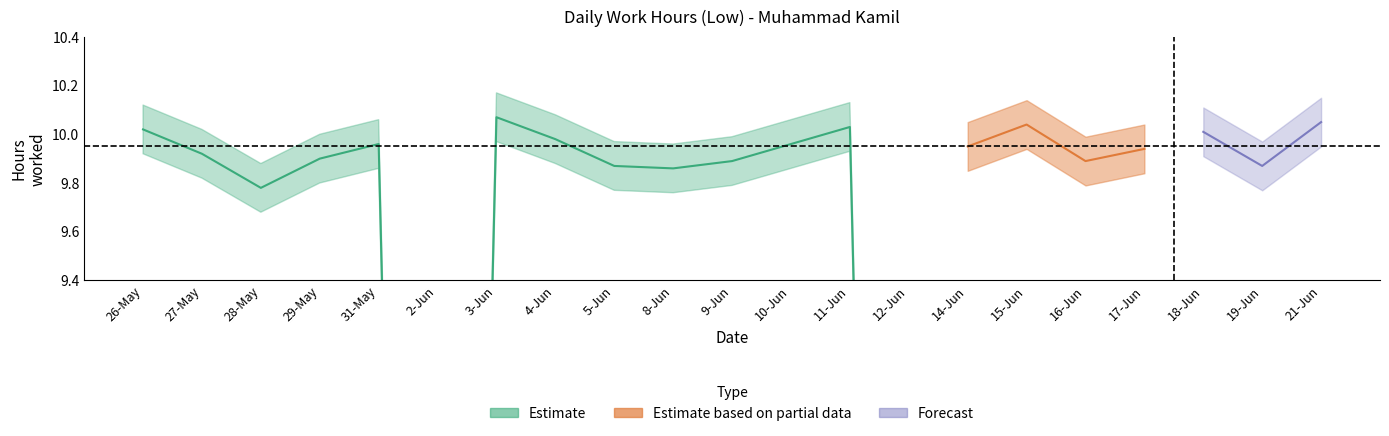

In Low, how many points are lower than both neighbors (excluding endpoints)?

6